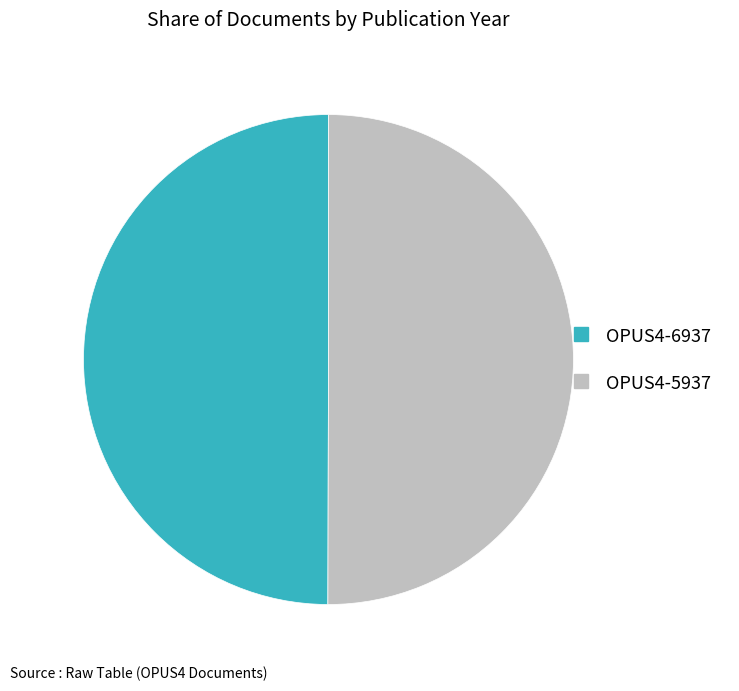

What is the ratio of the value at OPUS4-6937 to the value at OPUS4-5937?

1.0